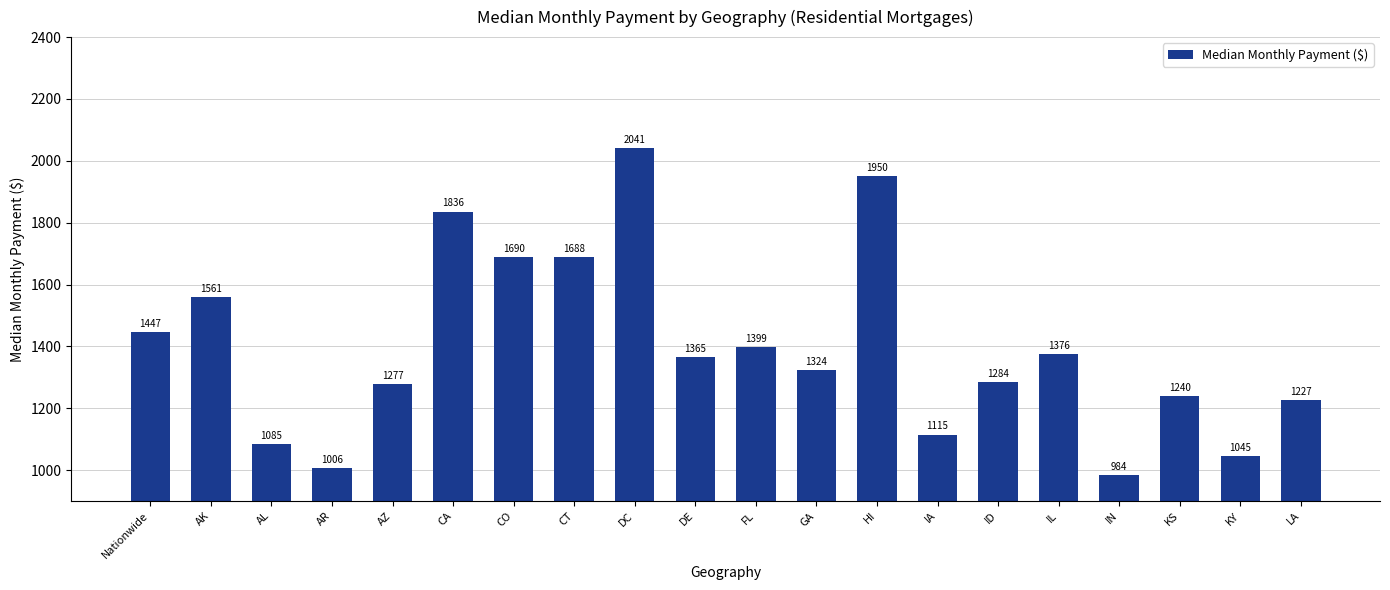

At which label does the data first exceed 1365?

Nationwide